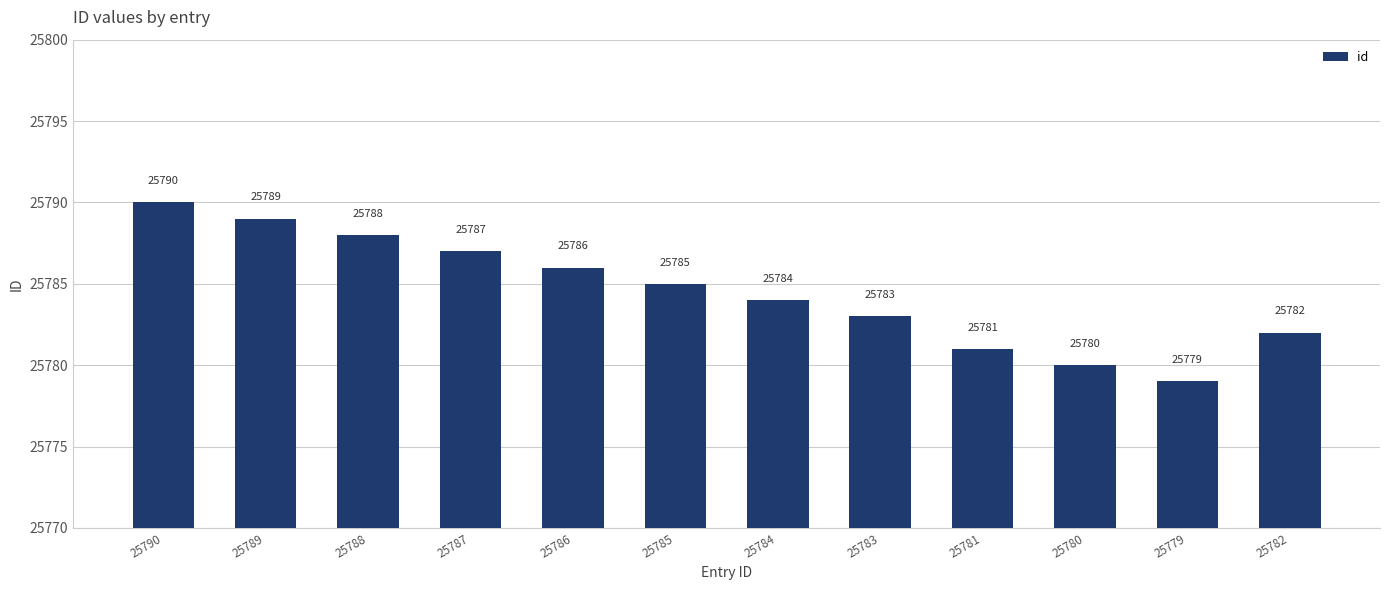

Which category has the lowest value across all series?

25779